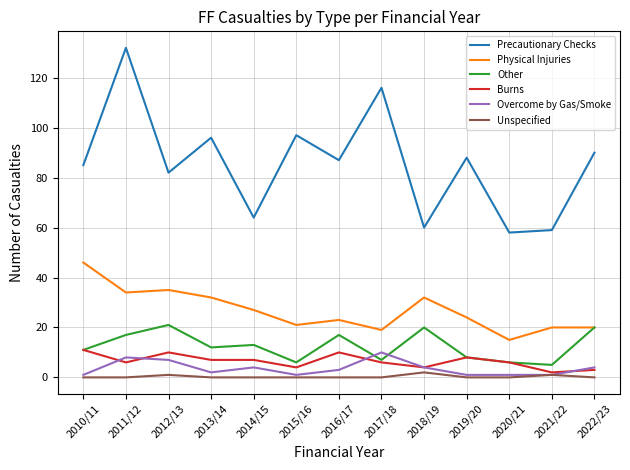

Is this an area chart (filled region under the line)?

No